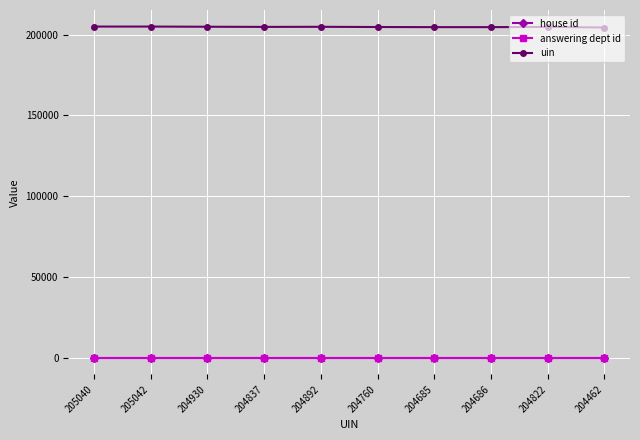

What position from the right is 205040?

10